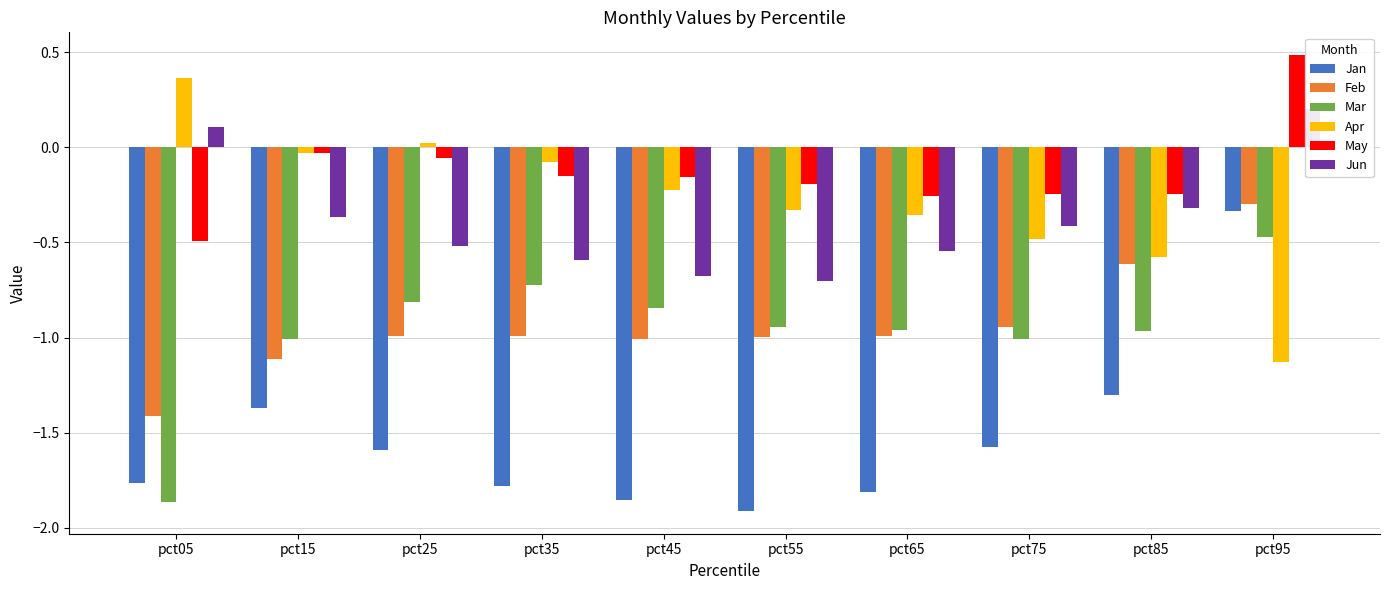

How many values in the Jan series exceed -1?

1